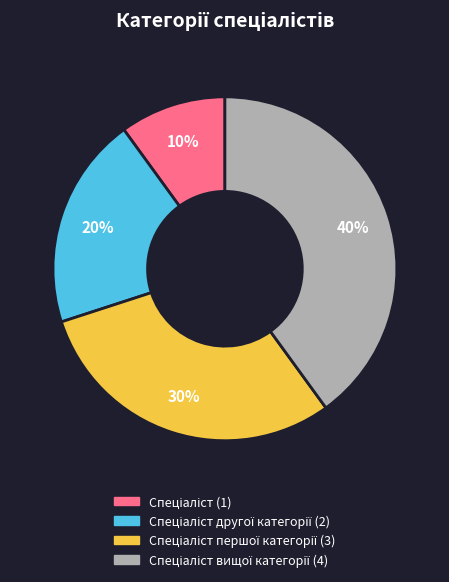

To the nearest percent, what is the difference between the largest and smallest slice percentages?

30%